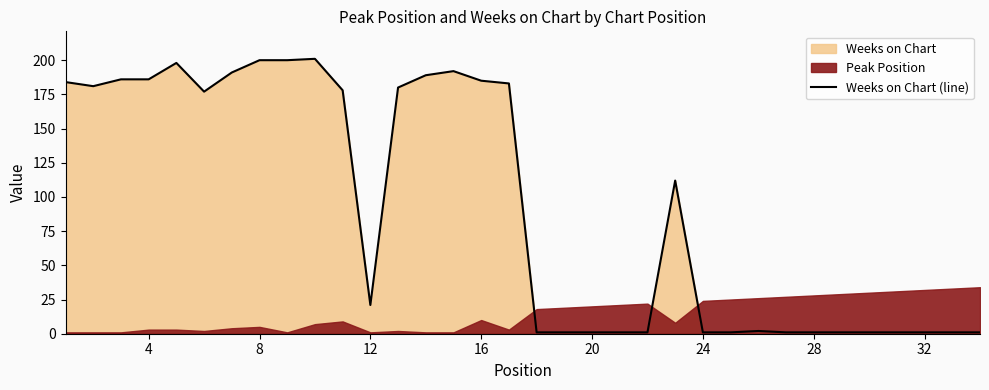

True or false: Weeks on Chart (line) has a value of 200 at 8.

True